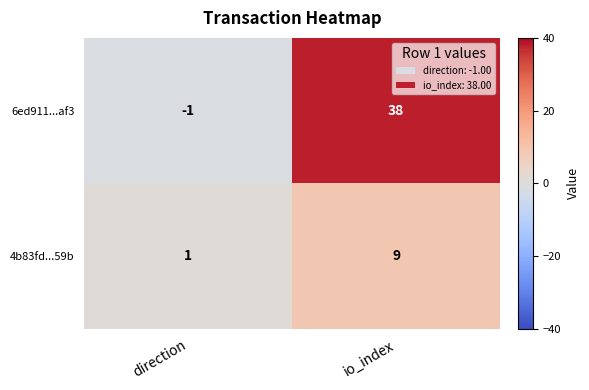

Which series changed the most between direction and io_index?

6ed911...af3